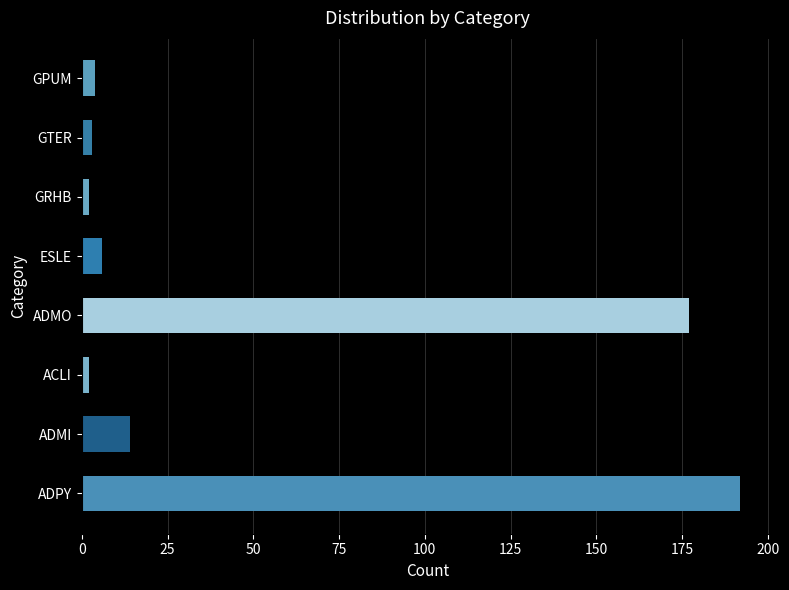

Between ESLE and ADMI, which is larger?

ADMI